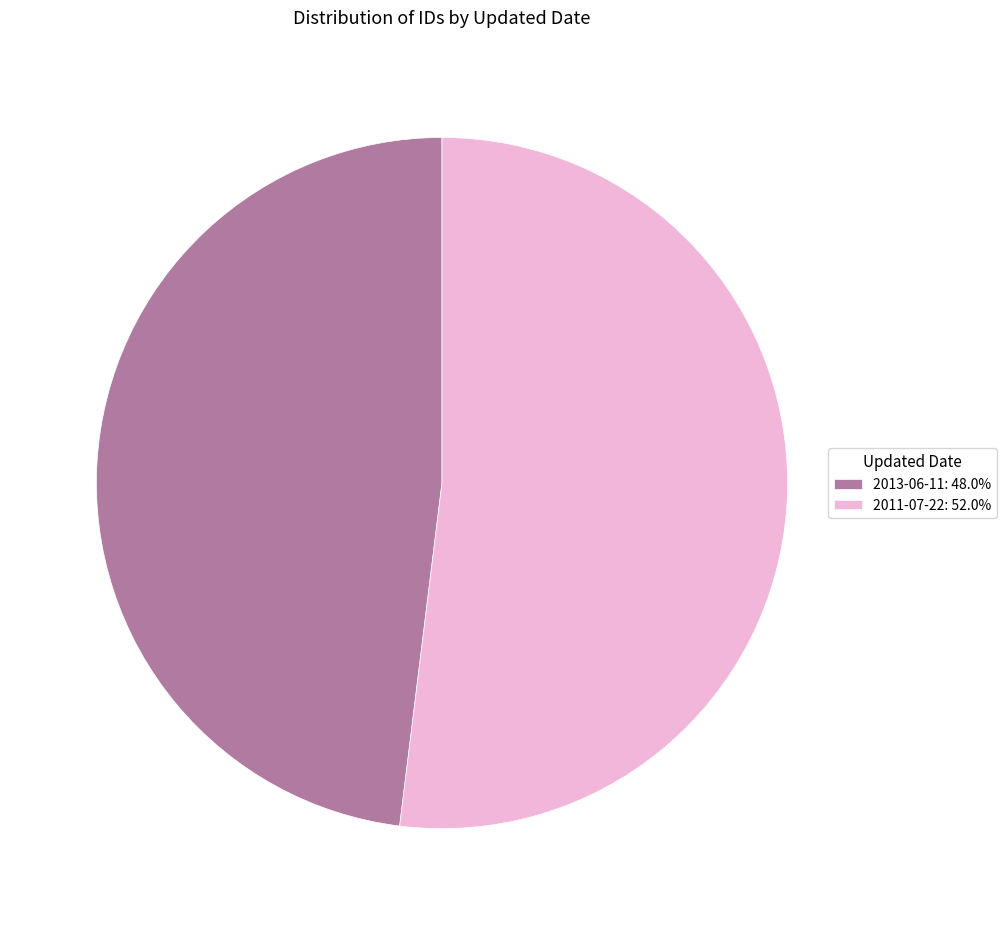

Does any single category account for the majority?

Yes